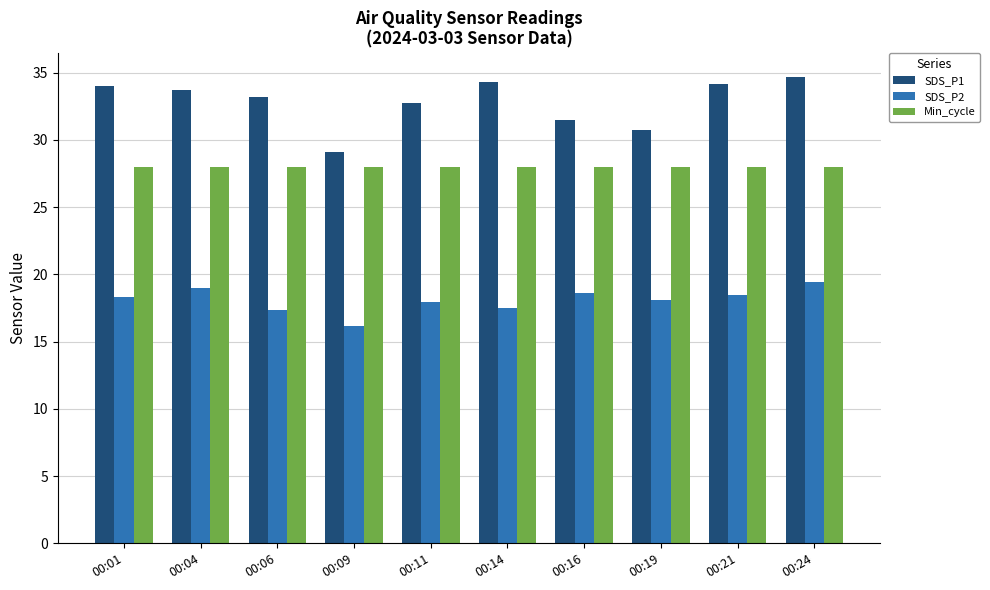

The value of SDS_P1 at 00:21 is 34.2. True or false?

True